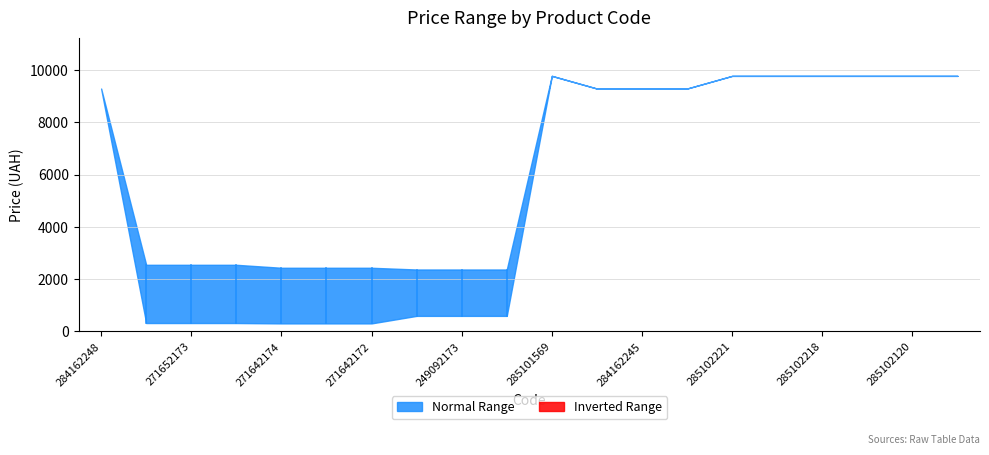

The Доп. ціна series shows 2432.8 at 271642172. True or false?

True